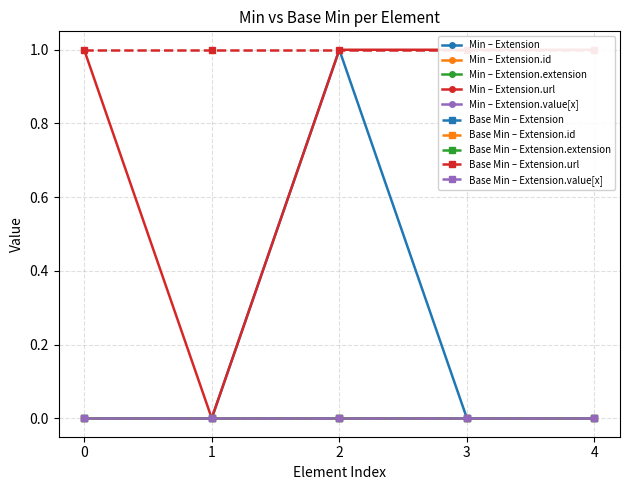

Reading left to right, what are all the values shown in this chart?

Extension: Extension=0	Extension.id=0	Extension.extension=1	Extension.url=0	Extension.value[x]=0
Extension.id: Extension=0	Extension.id=0	Extension.extension=0	Extension.url=0	Extension.value[x]=0
Extension.extension: Extension=0	Extension.id=0	Extension.extension=0	Extension.url=0	Extension.value[x]=0
Extension.url: Extension=1	Extension.id=0	Extension.extension=1	Extension.url=1	Extension.value[x]=1
Extension.value[x]: Extension=0	Extension.id=0	Extension.extension=0	Extension.url=0	Extension.value[x]=0